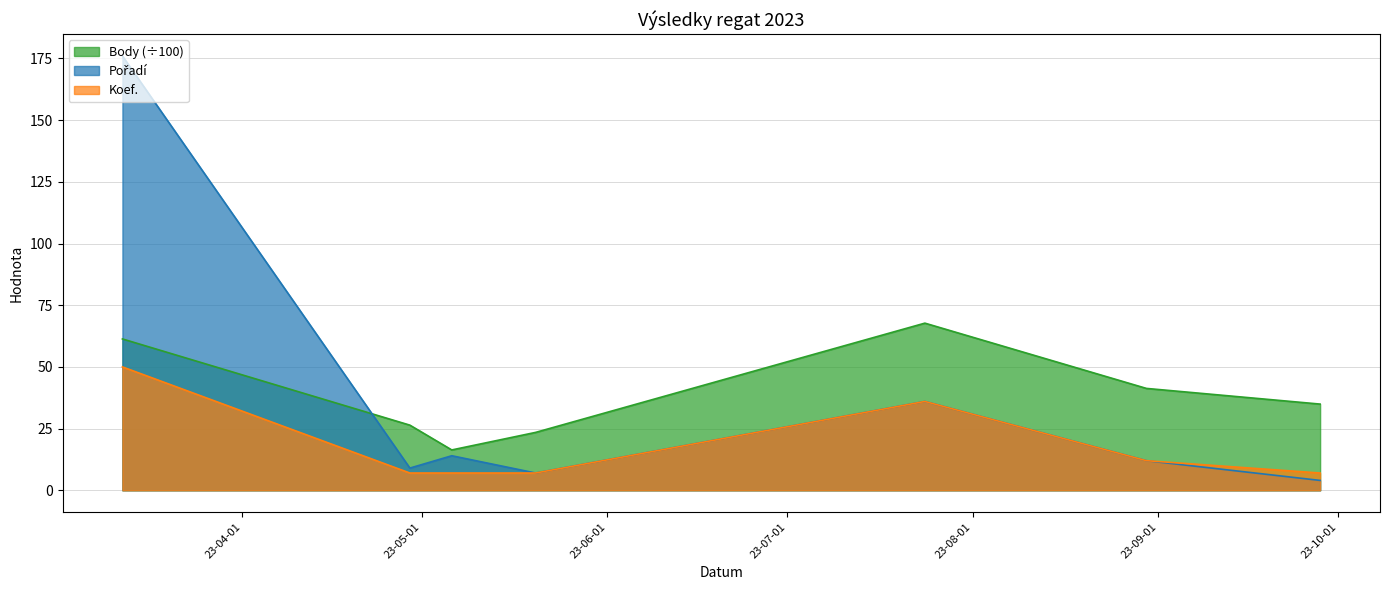

What position from the left is 2023-05-20?

4